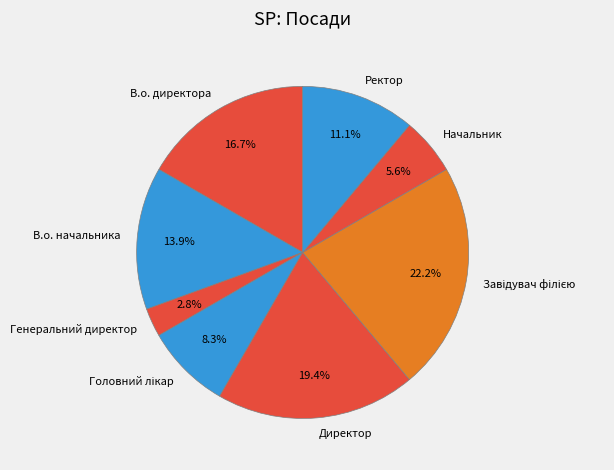

How much of the chart is everything except В.о. начальника?

86.1%